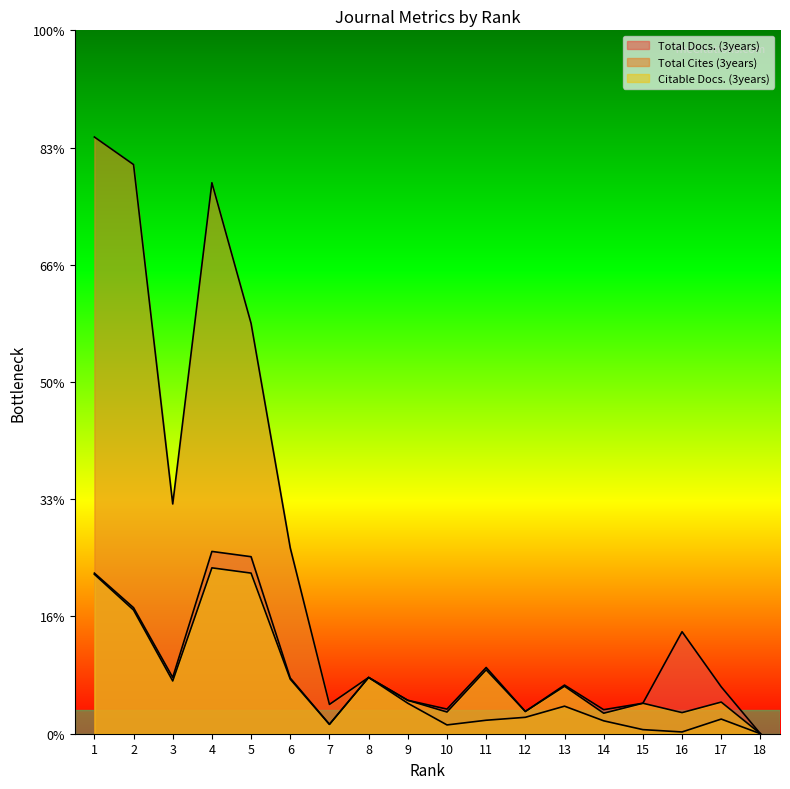

The Citable Docs. (3years) series shows 109 at 11. True or false?

True